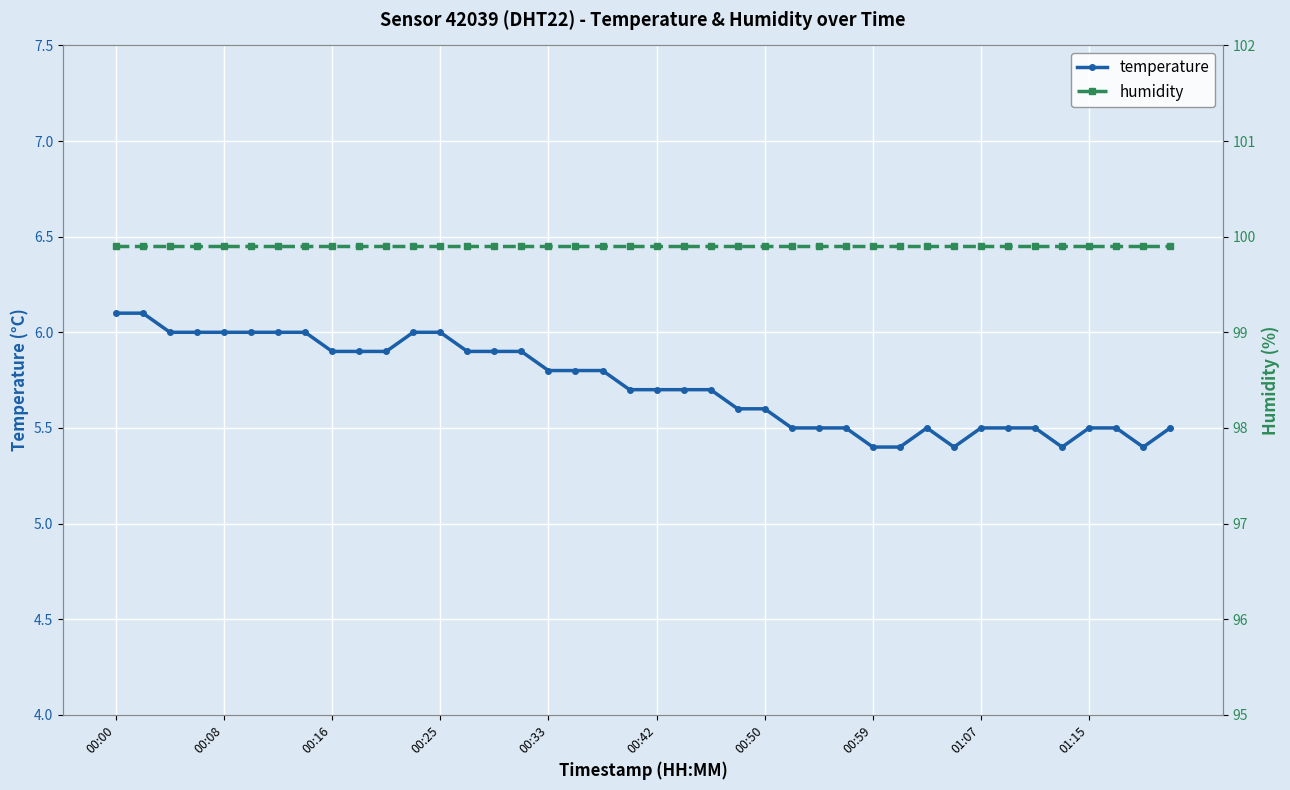

What is the difference between the temperature values at 00:16 and 01:15?

0.4